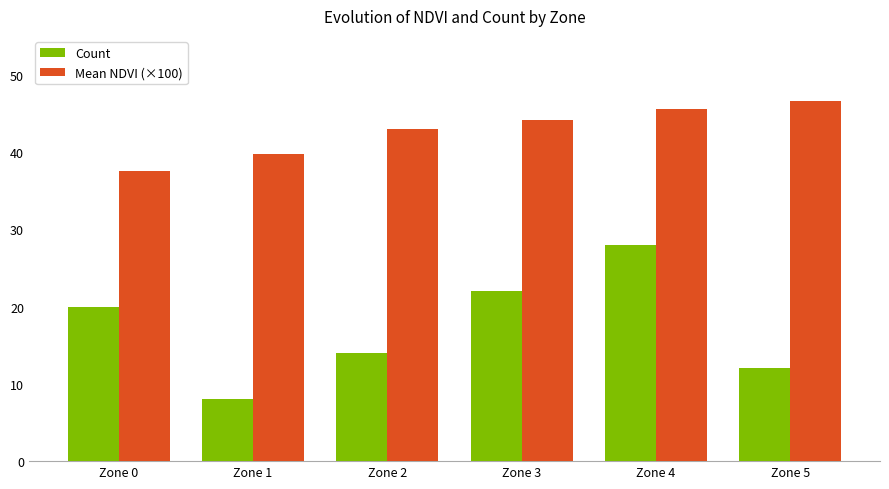

True or false: Mean NDVI (×100) has a value of 37.5 at Zone 0.

True